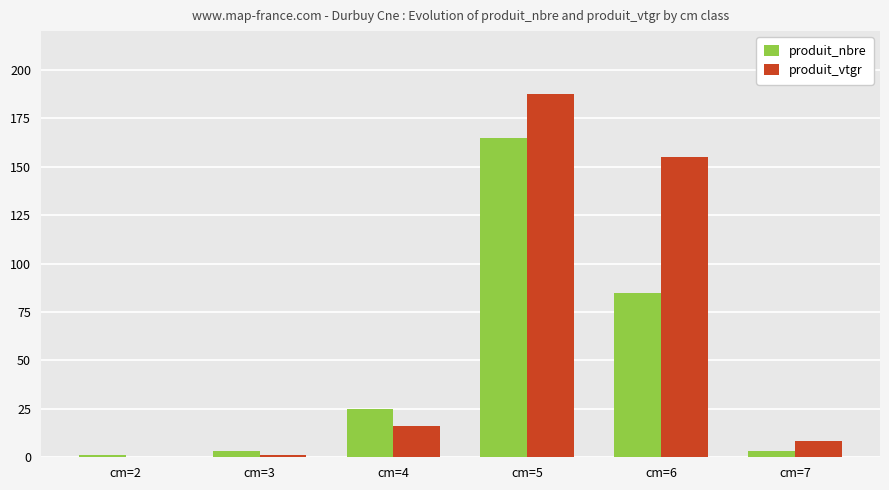

What is the maximum value for produit_nbre?

165.0